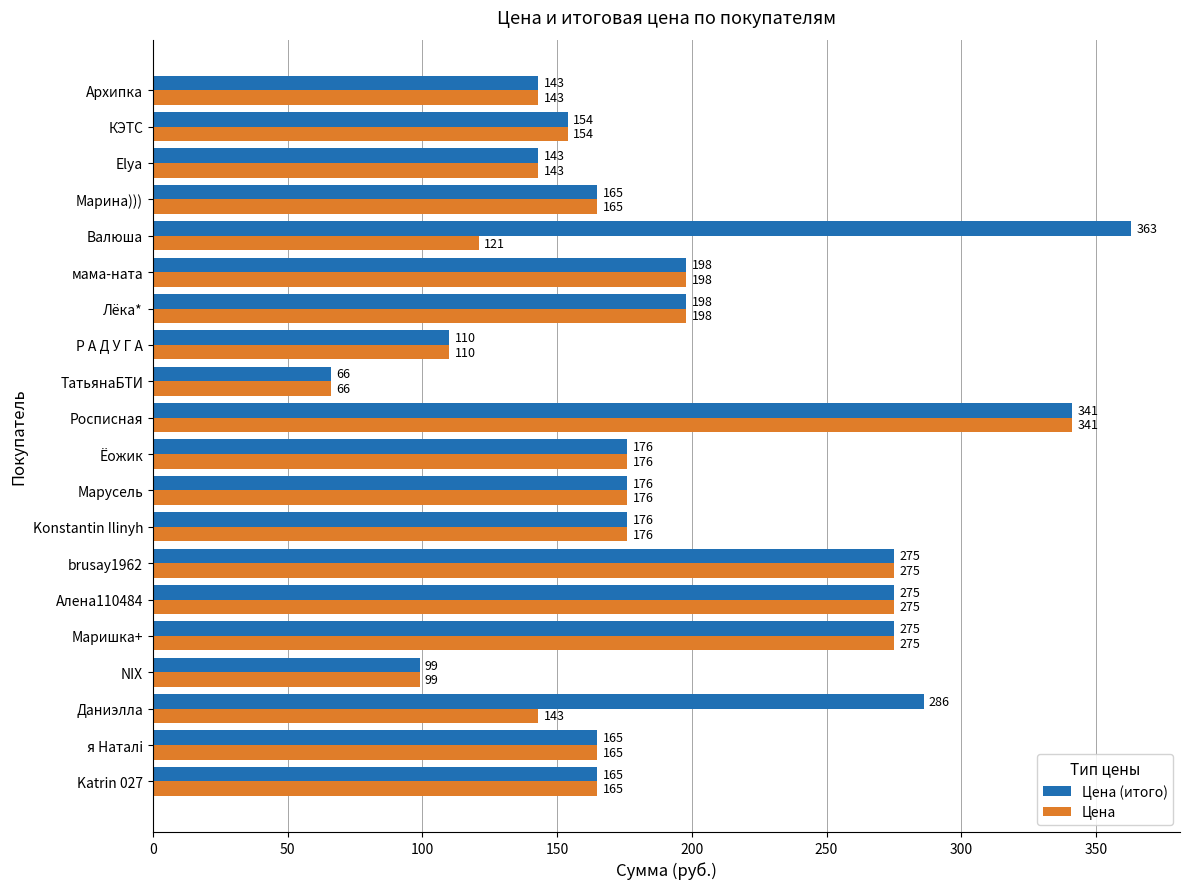

What is the average value of the Цена series?

178